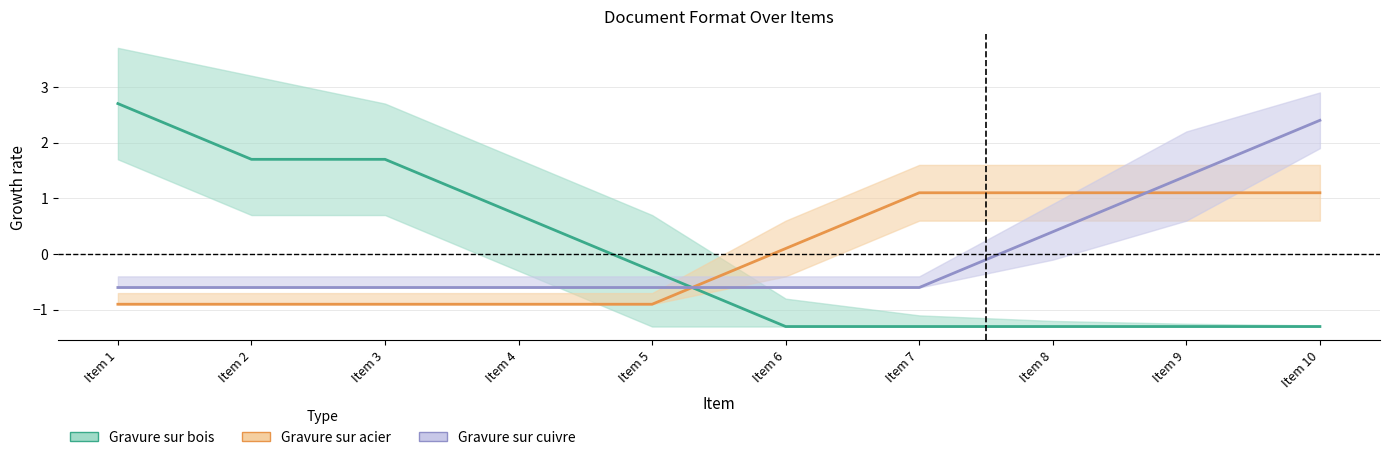

True or false: Gravure sur acier has a value of -1.4 at Item 2.

False